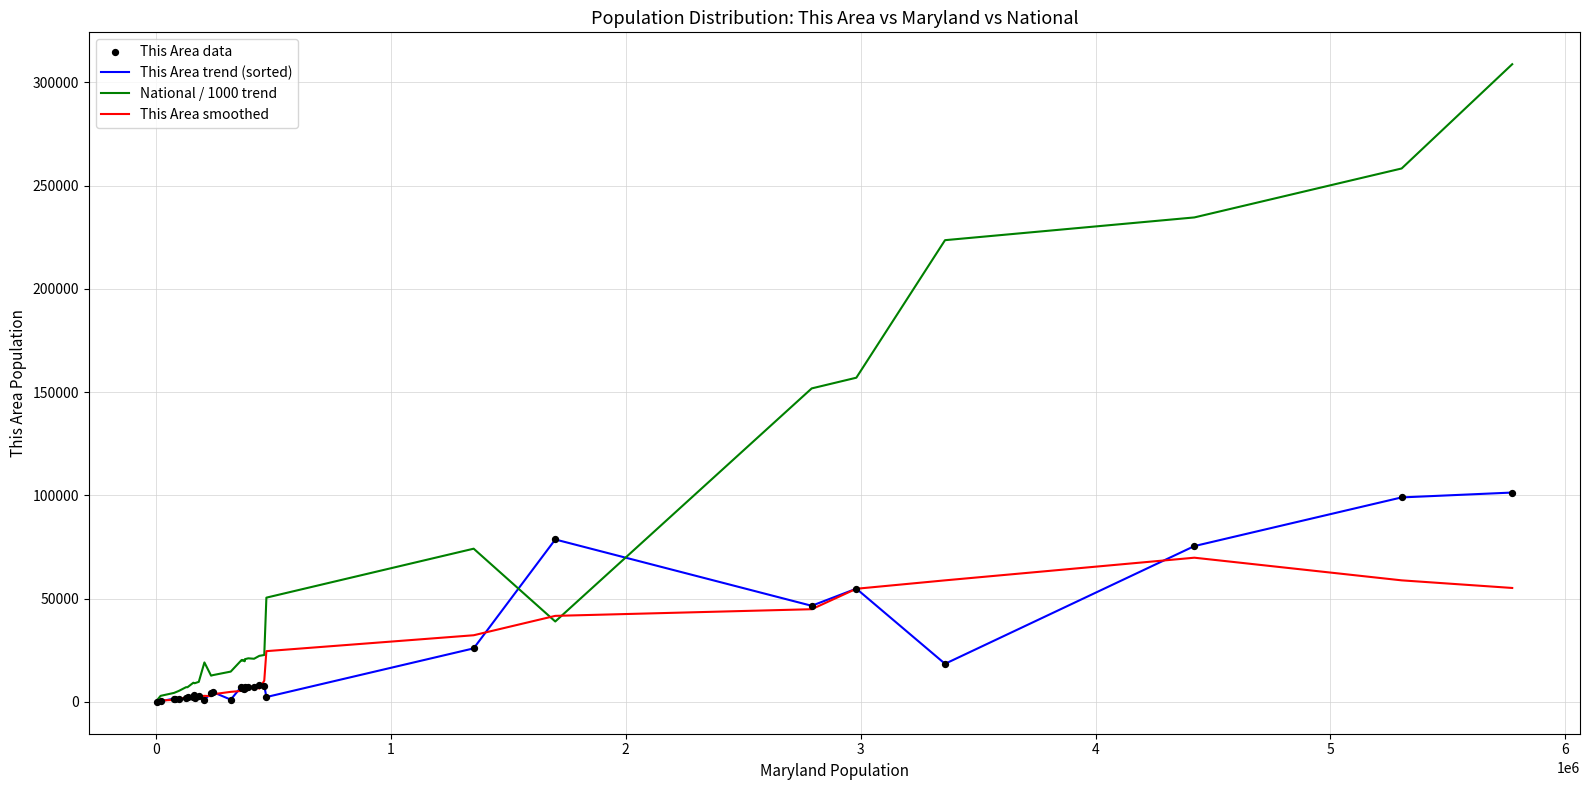

What is the maximum value for This Area trend (sorted)?

101362.0